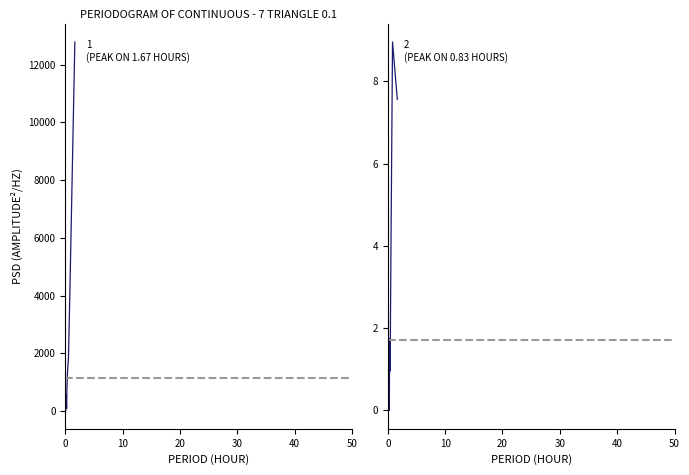

Is this an area chart (filled region under the line)?

No